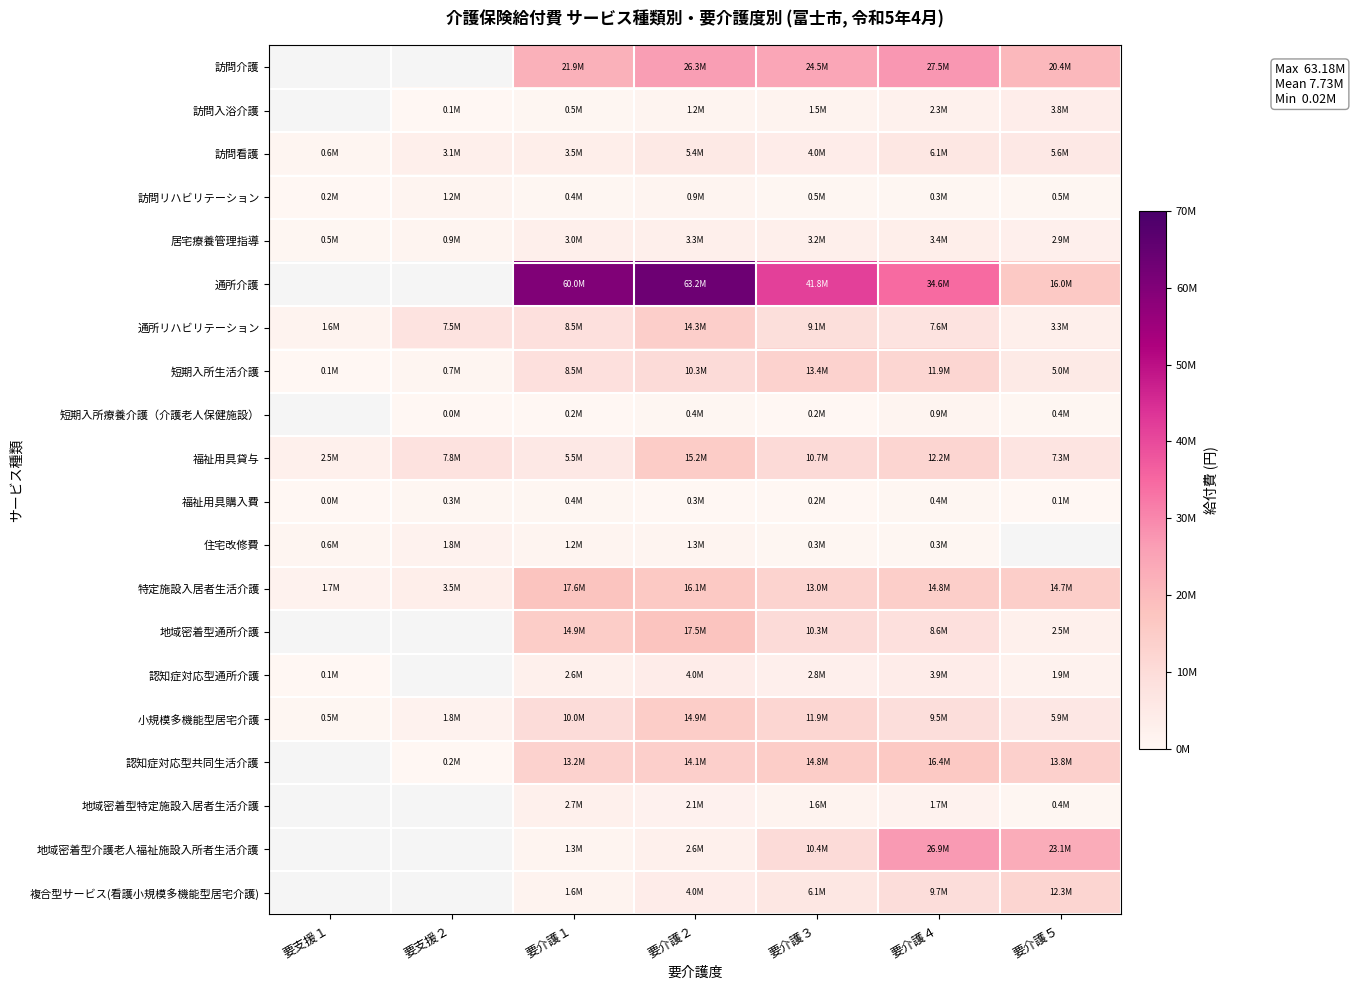

Which has a higher value, 要支援１ or 要介護２?

要介護２